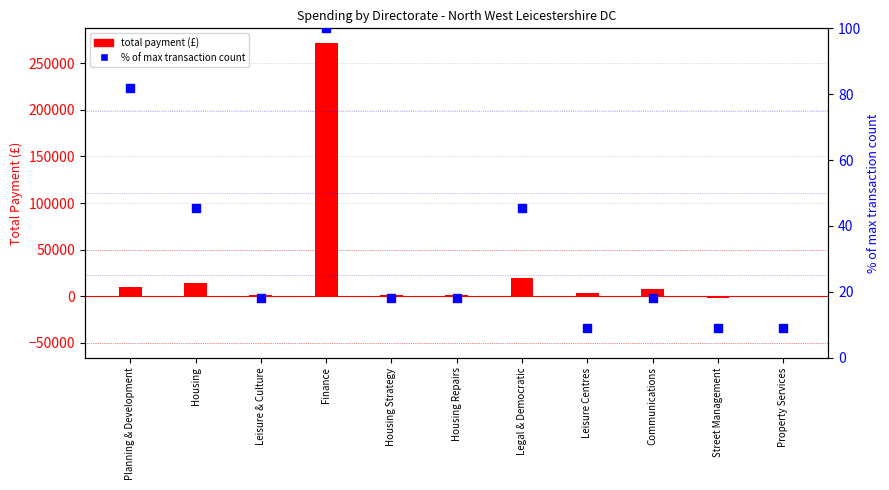

At how many categories does at least one series exceed 141133?

1